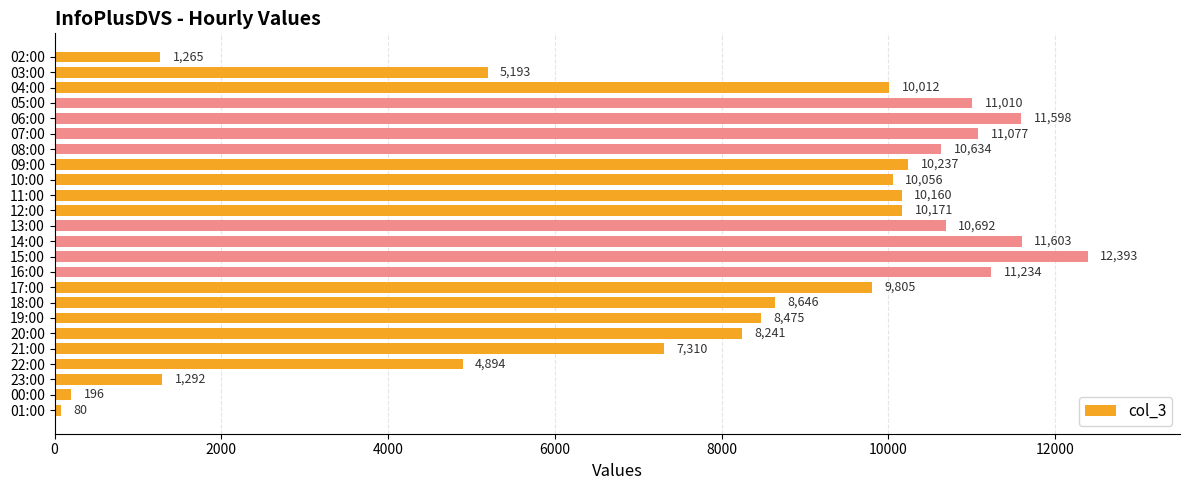

What is the ratio of the value at 16:00 to the value at 08:00?

1.1